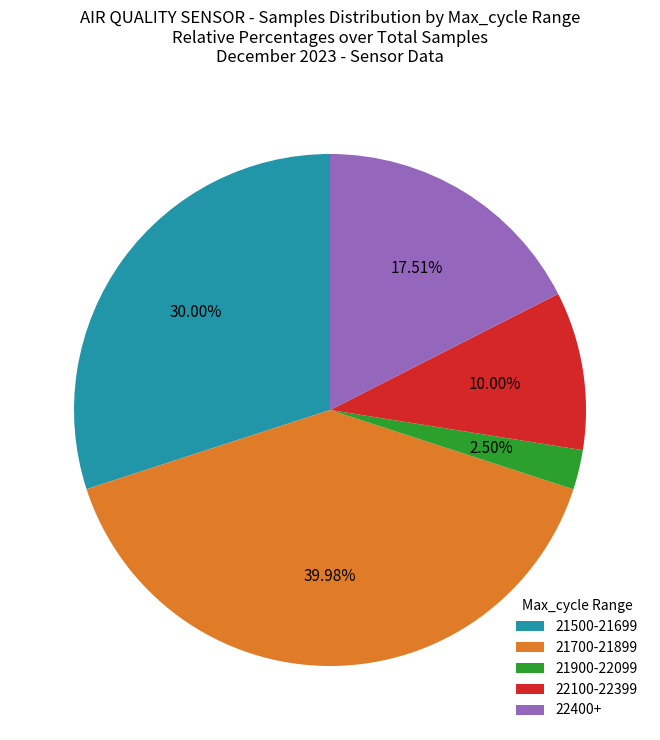

Which has a higher value, 22400+ or 22100-22399?

22400+